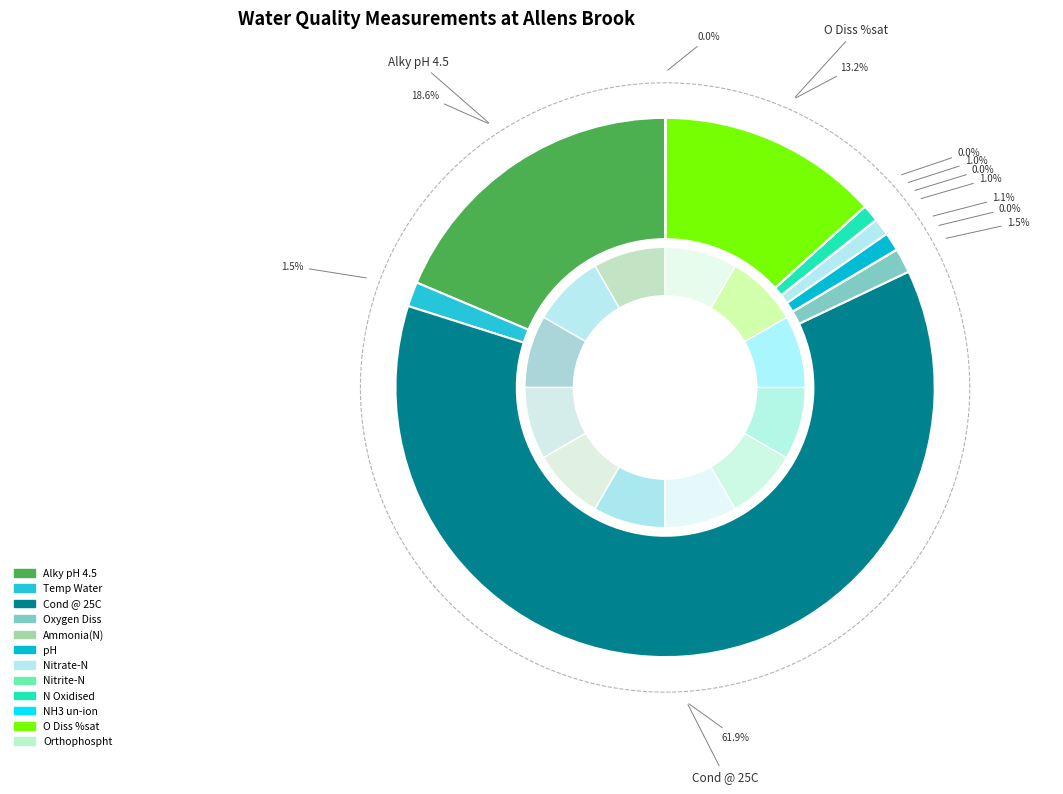

Rank the categories by value from highest to lowest.

Cond @ 25C, Alky pH 4.5, O Diss %sat, Temp Water, Oxygen Diss, pH, N Oxidised, Nitrate-N, Orthophospht, Ammonia(N), Nitrite-N, NH3 un-ion